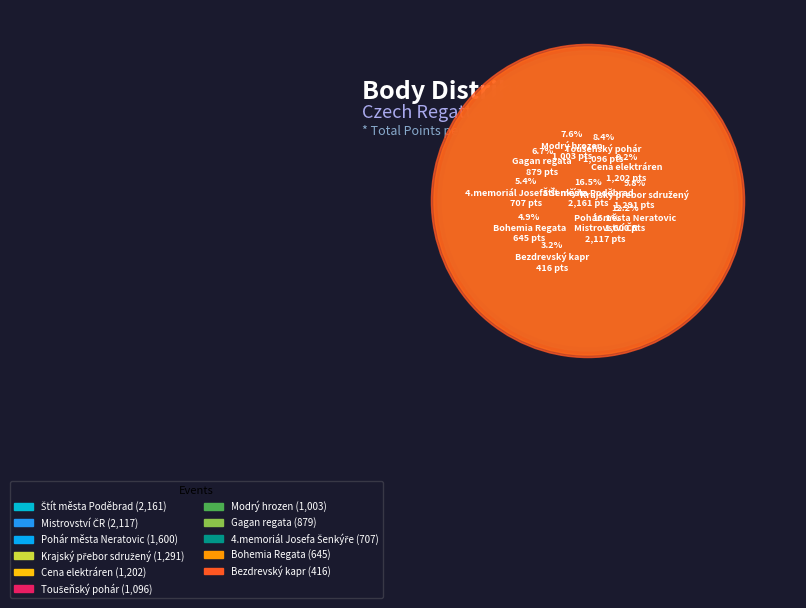

To the nearest percent, what percentage of the pie is Bohemia Regata?

5%